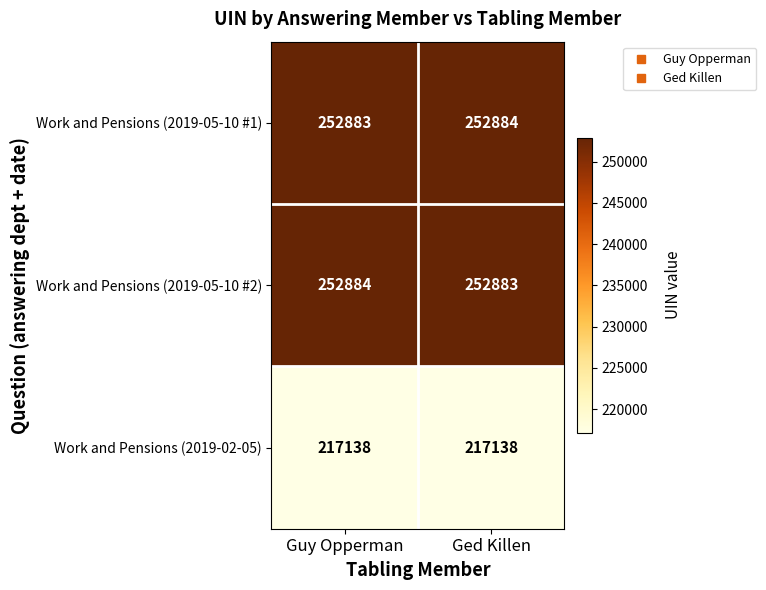

What is the minimum value for Work and Pensions (2019-02-05)?

217138